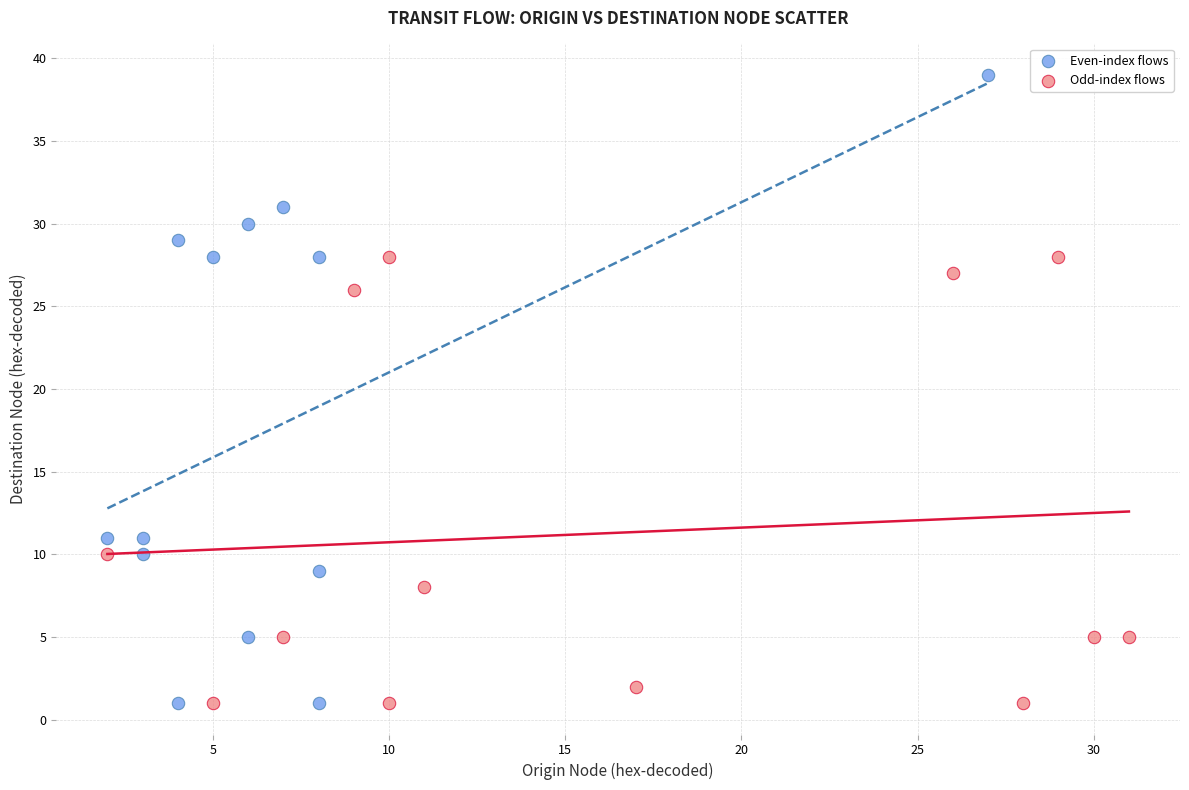

Which series has the widest spread of Y values?

Even-index flows